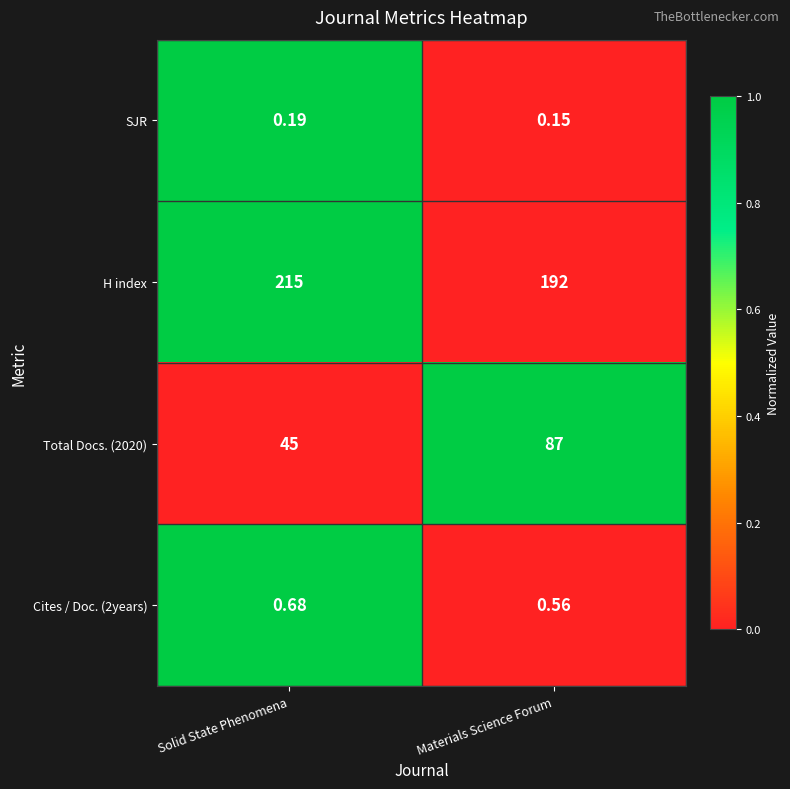

At which category is the sum across all series the highest?

Materials Science Forum